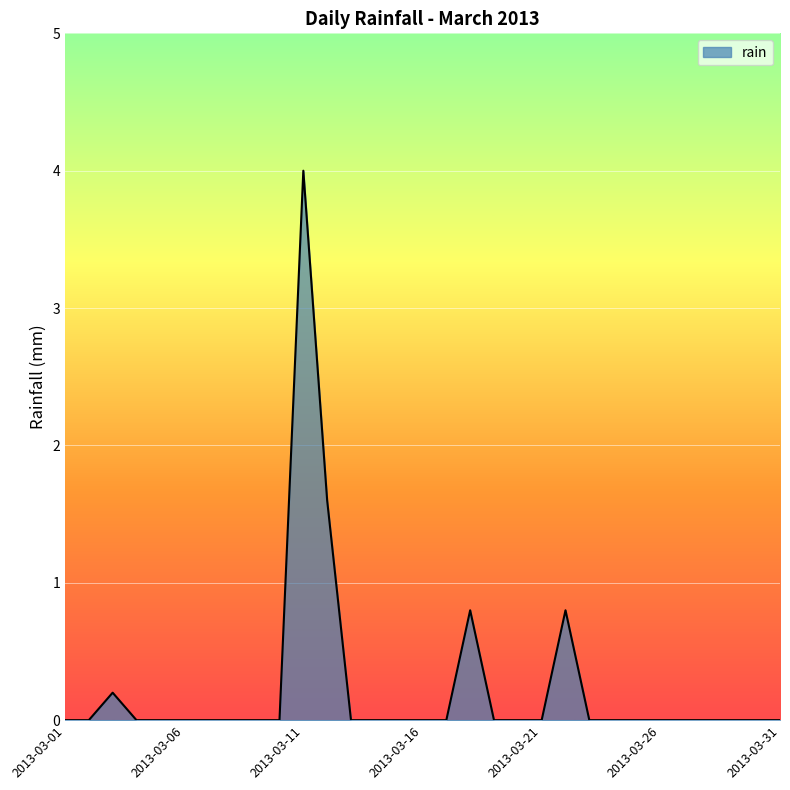

What is the difference between the maximum and minimum values?

4.0